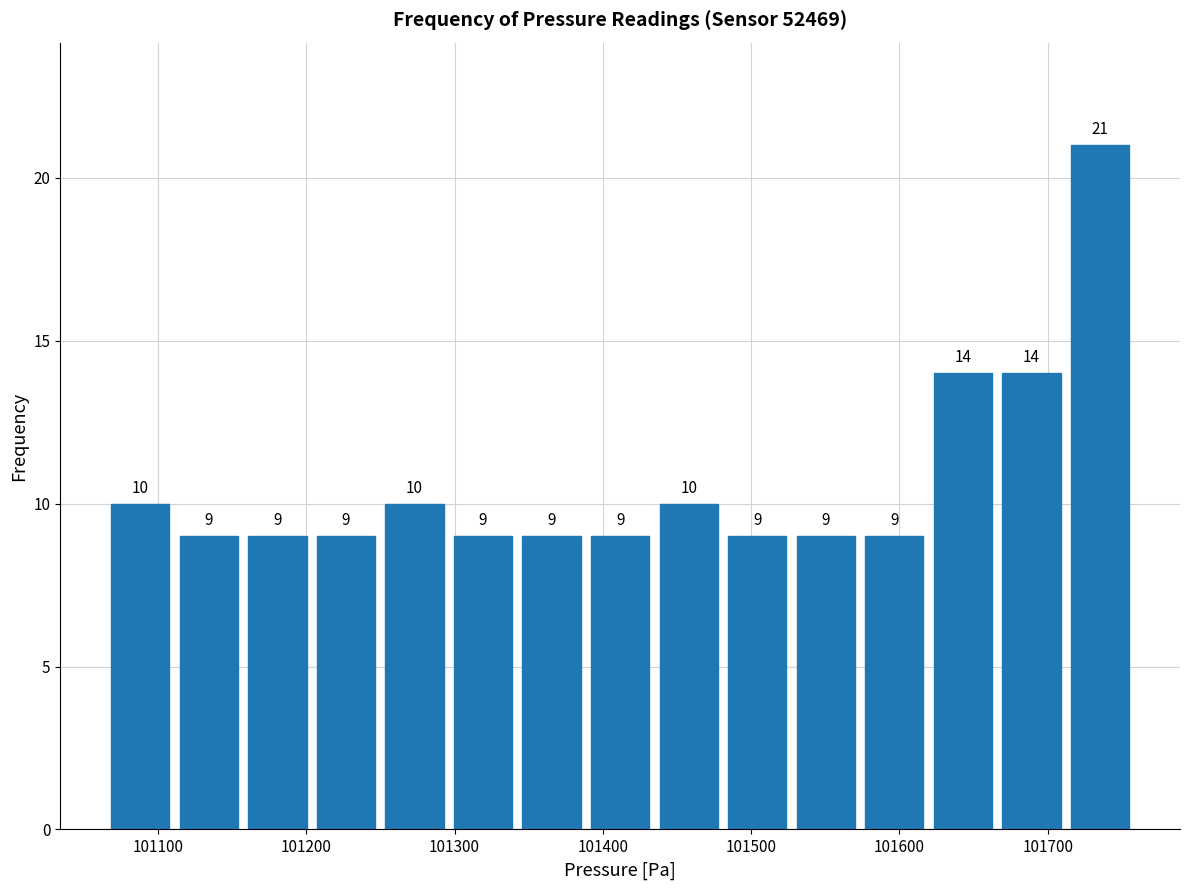

How tall is the bar that spans 101390 to 101430 on the x-axis? The bar edges are not printed on the chart, so give them approximately, as read against the axis.

9